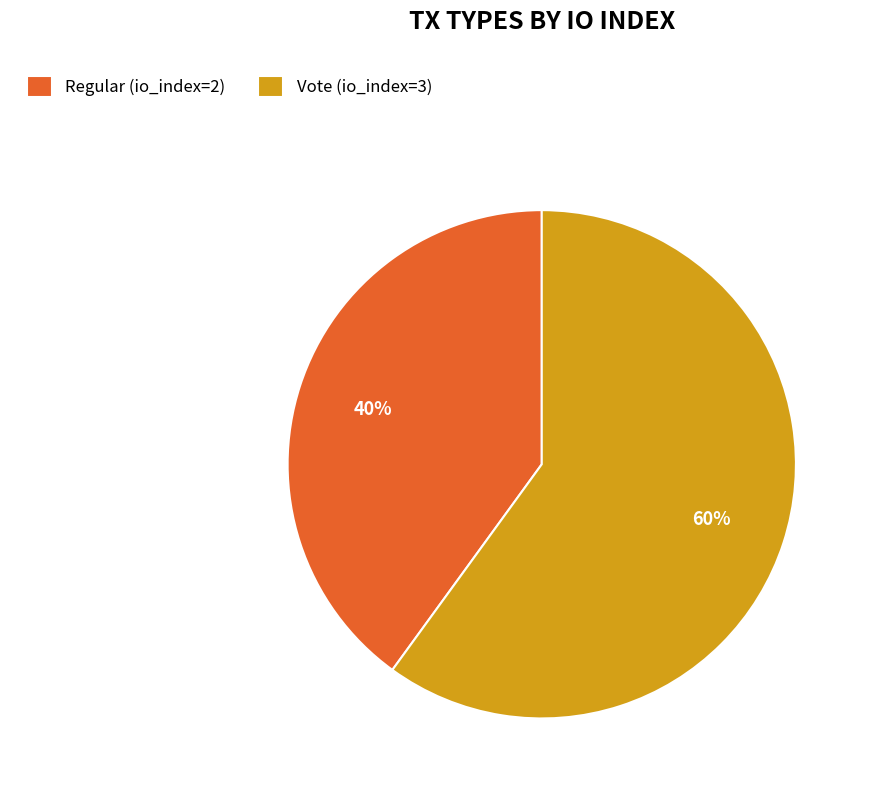

The Regular (io_index=2) slice represents 40% of the pie. True or false?

True